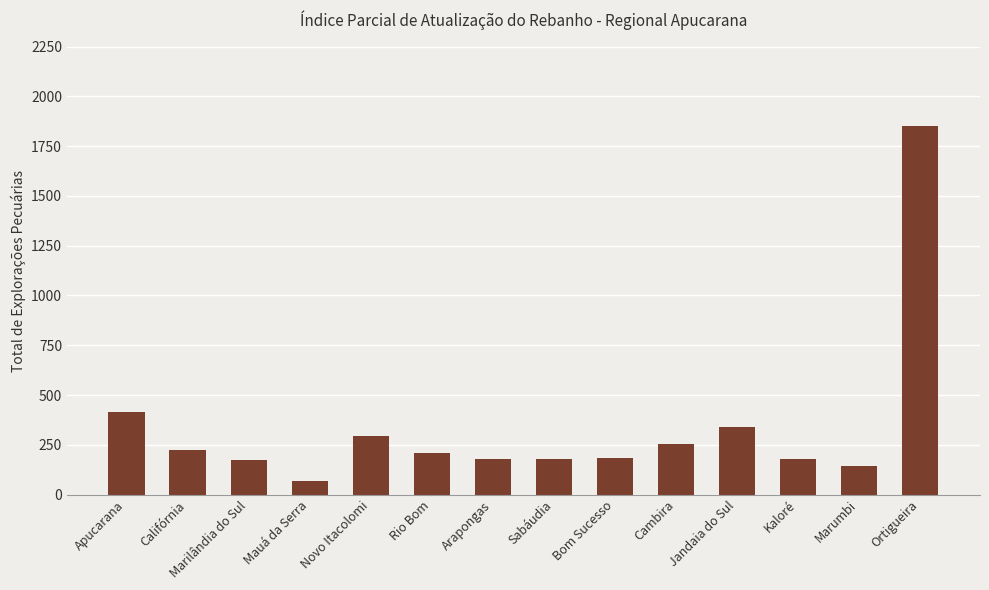

The chart shows a value of 293 at Kaloré. True or false?

False